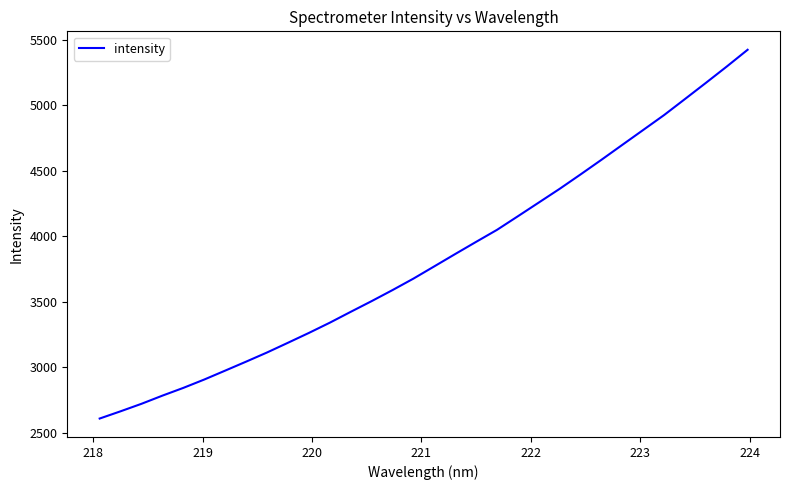

What is the sum of all values?

122455.3